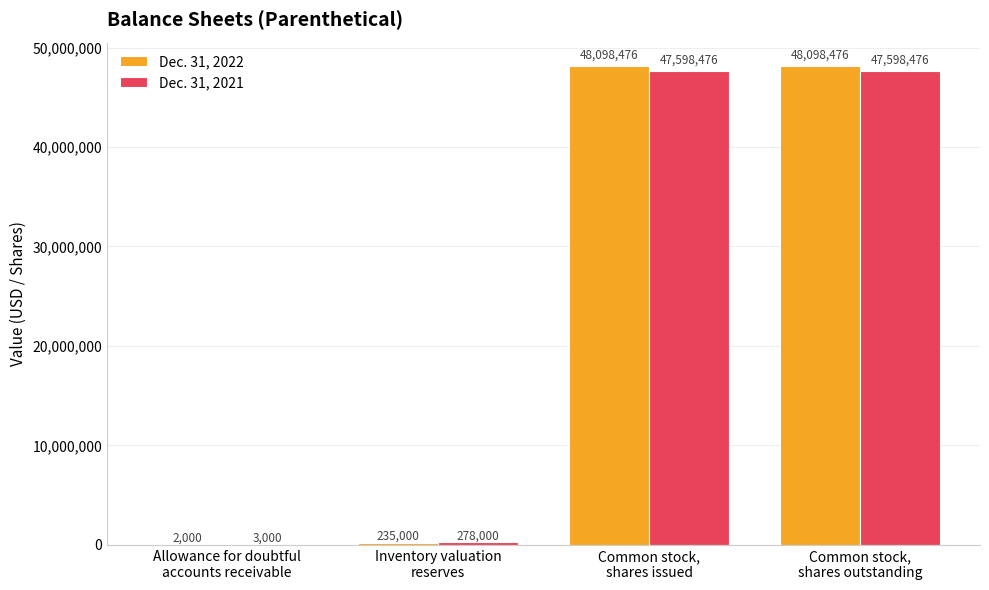

How many groups of bars are there?

4